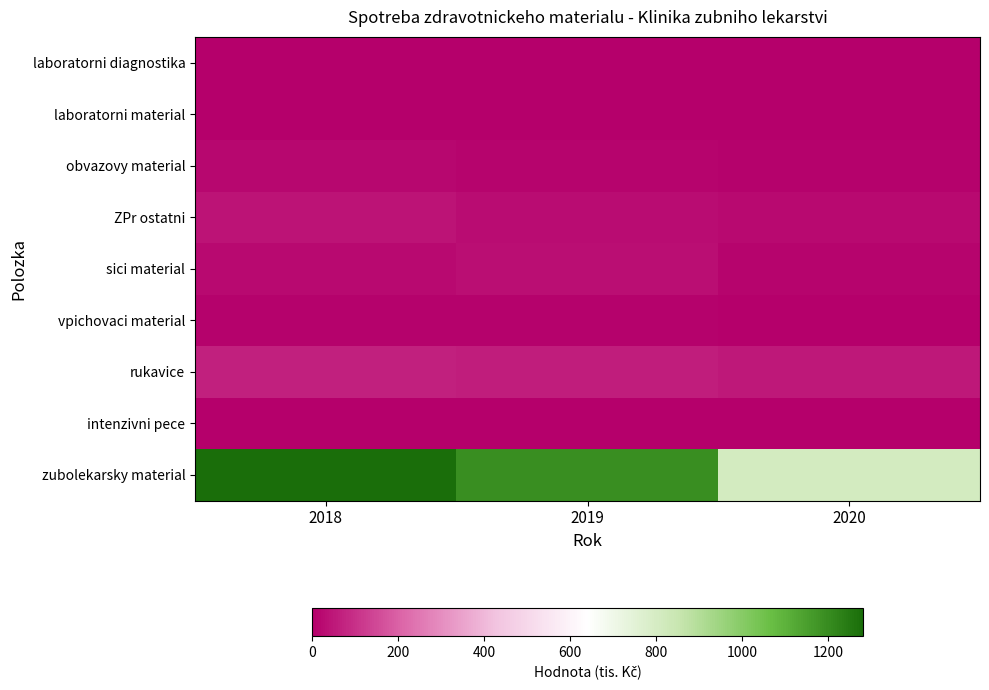

Reading right to left, extract all data points from this chart.

laboratorni diagnostika: 2020=0.0	2019=0.2	2018=0.0
laboratorni material: 2020=0.0	2019=0.0	2018=0.5
obvazovy material: 2020=8.4	2019=12.6	2018=16.8
ZPr ostatni: 2020=21.1	2019=25.3	2018=40.2
sici material: 2020=13.7	2019=33.4	2018=22.7
vpichovaci material: 2020=4.1	2019=5.7	2018=5.1
rukavice: 2020=52.2	2019=64.0	2018=68.6
intenzivni pece: 2020=0.0	2019=0.0	2018=0.8
zubolekarsky material: 2020=810.2	2019=1195.4	2018=1281.8